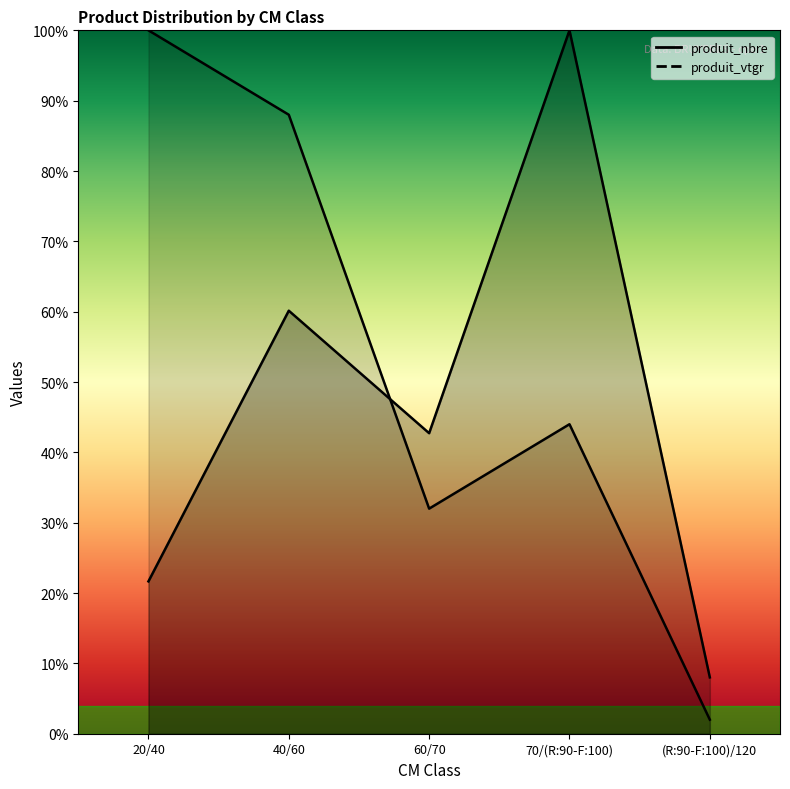

Which series ends up on top after the final intersection of produit_vtgr and produit_nbre?

produit_vtgr